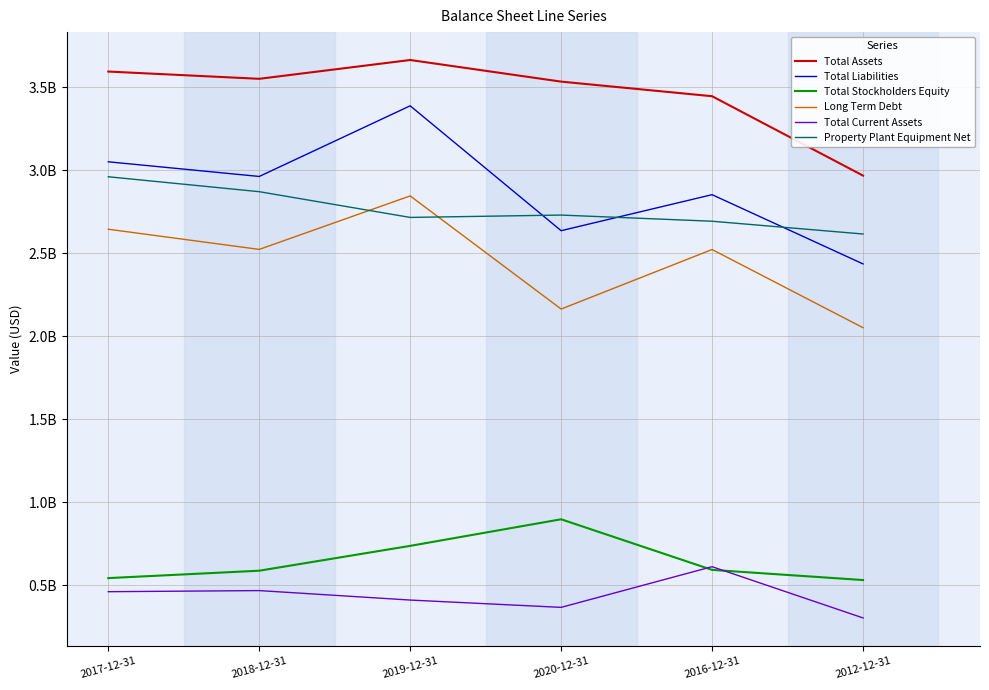

Does the chart display data point markers on the line(s)?

No